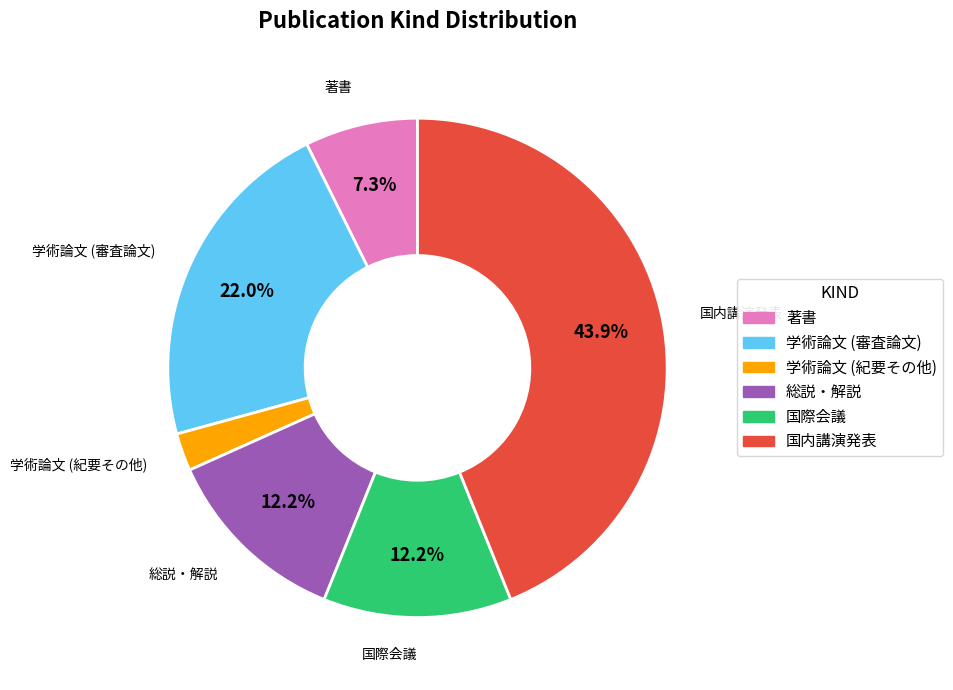

What is the smallest slice in the pie chart?

学術論文 (紀要その他)